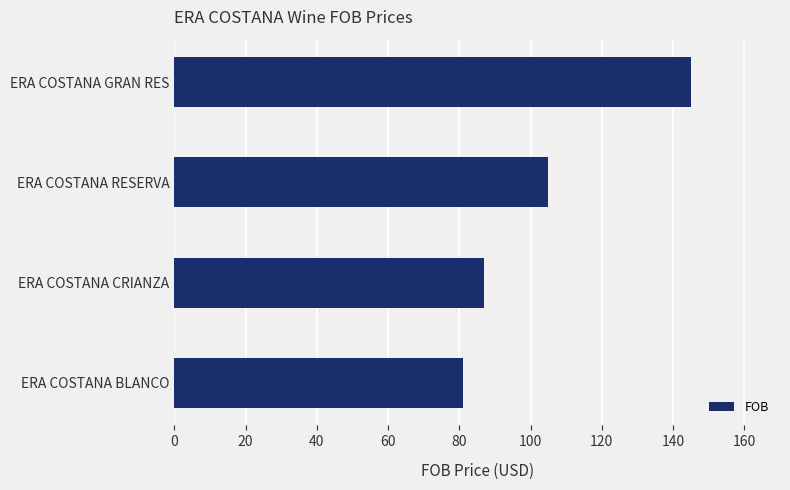

At which label is the value closest to 113?

ERA COSTANA RESERVA